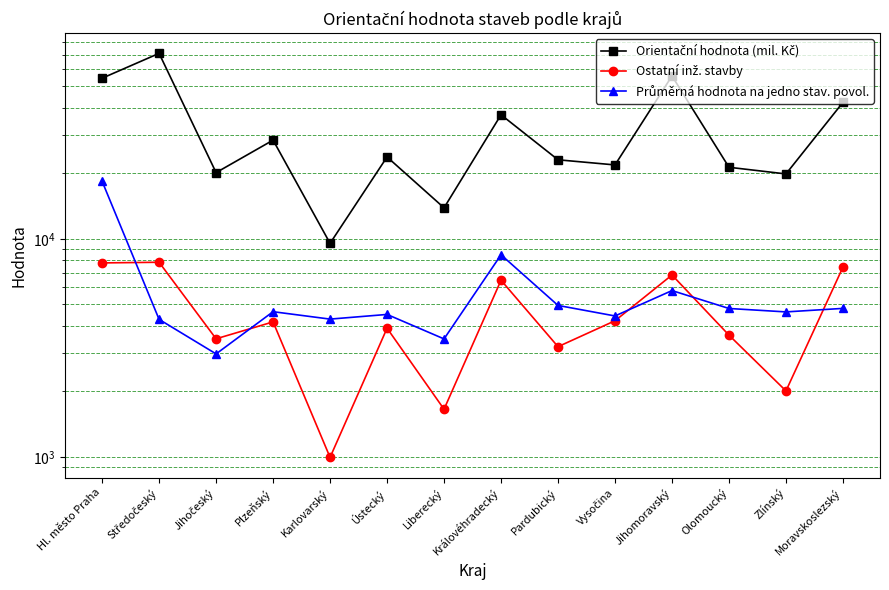

Reading left to right, what are all the values shown in this chart?

Orientační hodnota (mil. Kč): 54524.0	70884.0	20117.0	28350.0	9532.0	23736.0	13869.0	37056.0	23035.0	21819.0	55835.0	21286.0	19840.0	42249.0
Ostatní inž. stavby: 7752.0	7806.0	3478.0	4158.0	994.0	3890.0	1653.0	6456.0	3200.0	4208.0	6824.0	3615.0	2006.0	7417.0
Průměrná hodnota na jedno stav. povol.: 18358.2	4269.3	2965.4	4630.8	4282.1	4498.9	3474.2	8444.8	4947.4	4426.7	5787.8	4790.9	4620.4	4795.6